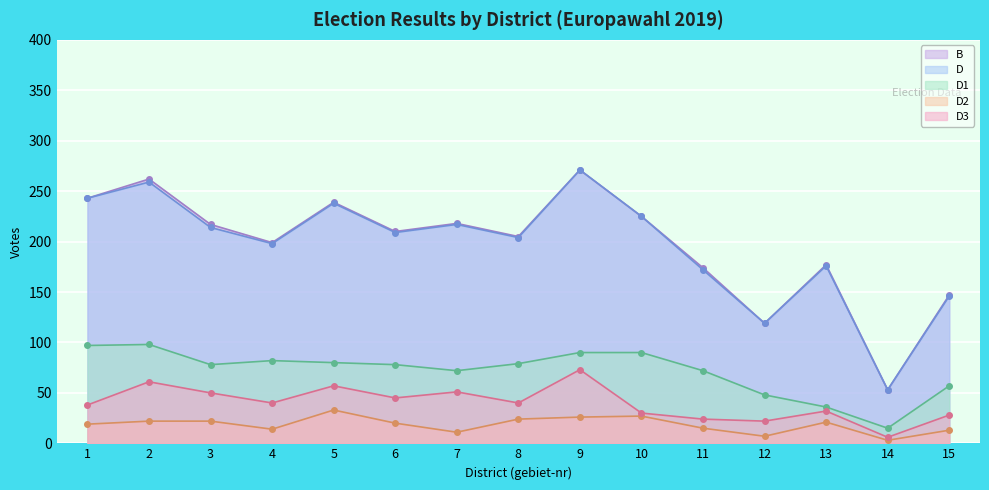

Count the number of categories in the chart.

15